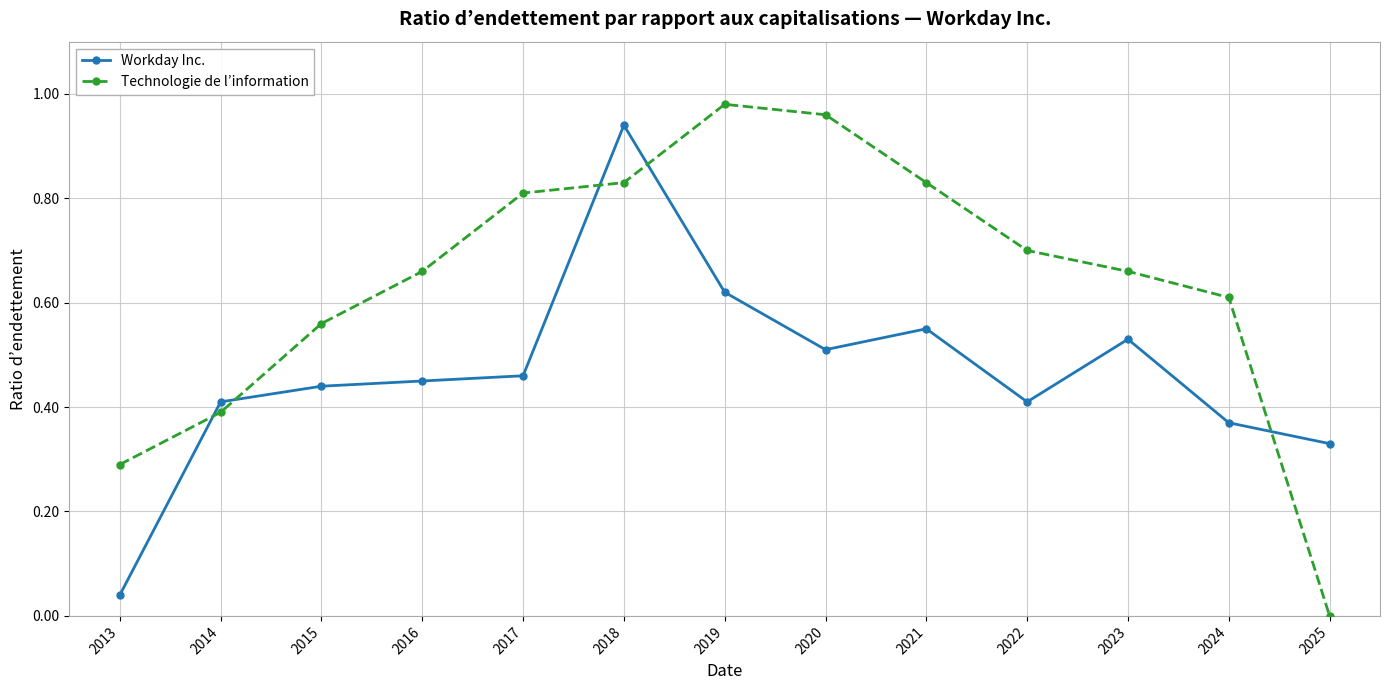

List the series in order of their overall mean, highest first.

Technologie de l’information, Workday Inc.